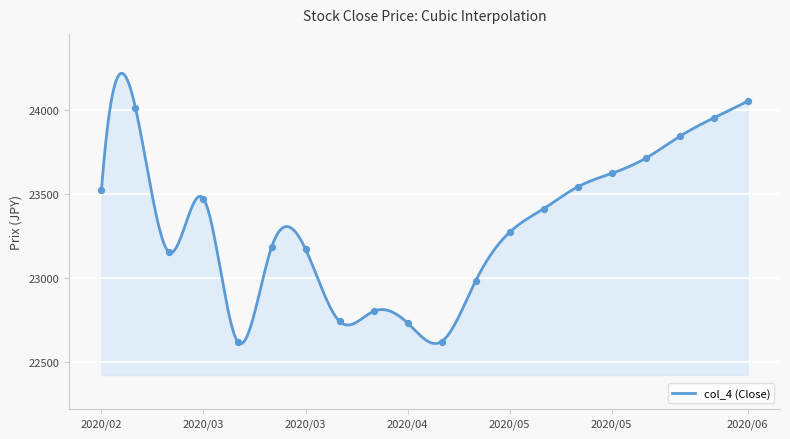

What is the smallest value displayed?

22606.7